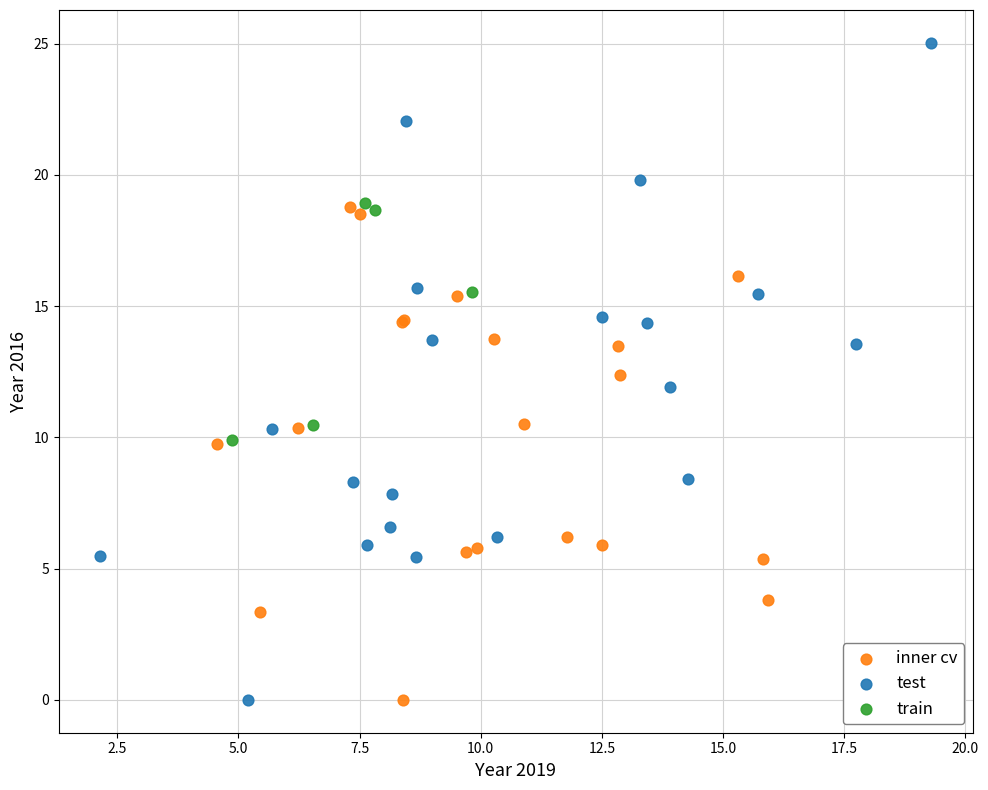

What are all the series names shown in the legend?

inner cv, test, train